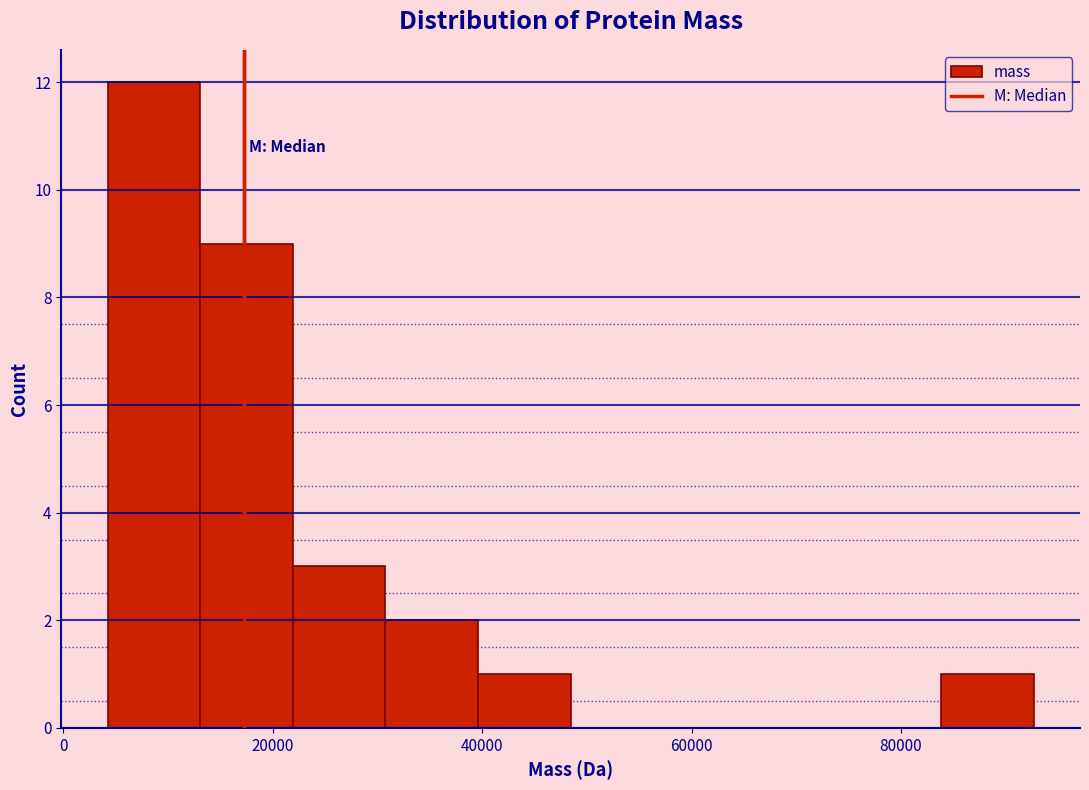

Reading left to right, transcribe this chart: for each bar, give the range it covers on the x-axis and its height. Neither the bar edges nor the heights are printed on the chart, so give them approximately, as read against the axes.

4000 to 14000: 12
14000 to 22000: 9
22000 to 30000: 3
30000 to 40000: 2
40000 to 48000: 1
48000 to 58000: 0
58000 to 66000: 0
66000 to 74000: 0
74000 to 84000: 0
84000 to 92000: 1